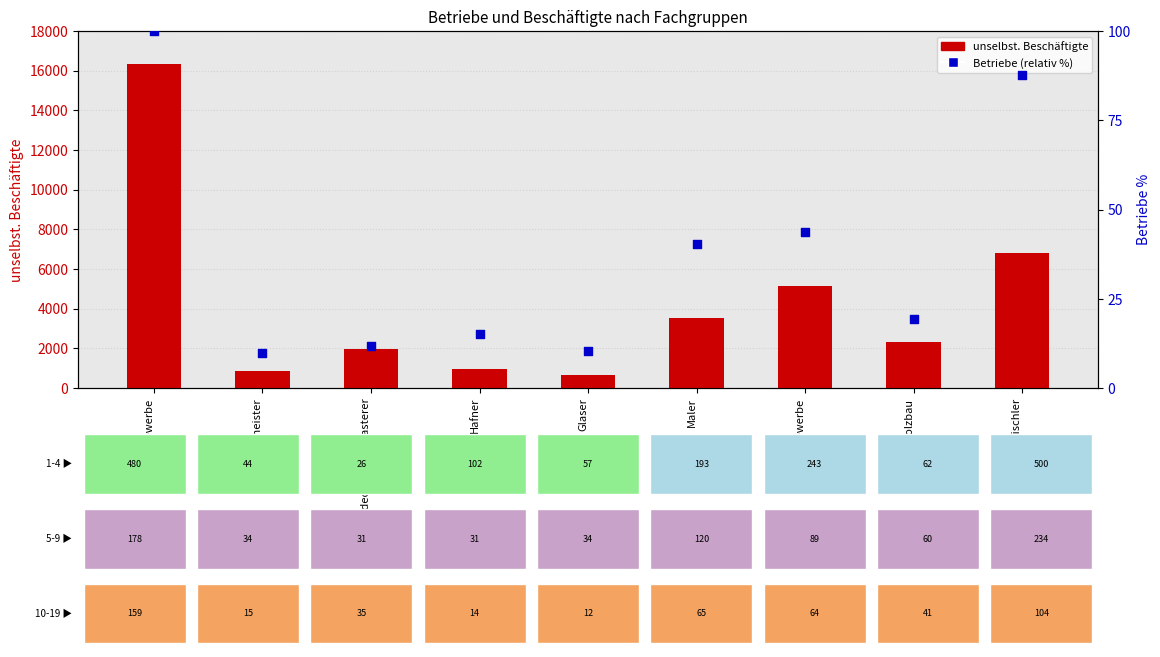

Which series contains the highest Y value?

unselbst. Beschäftigte